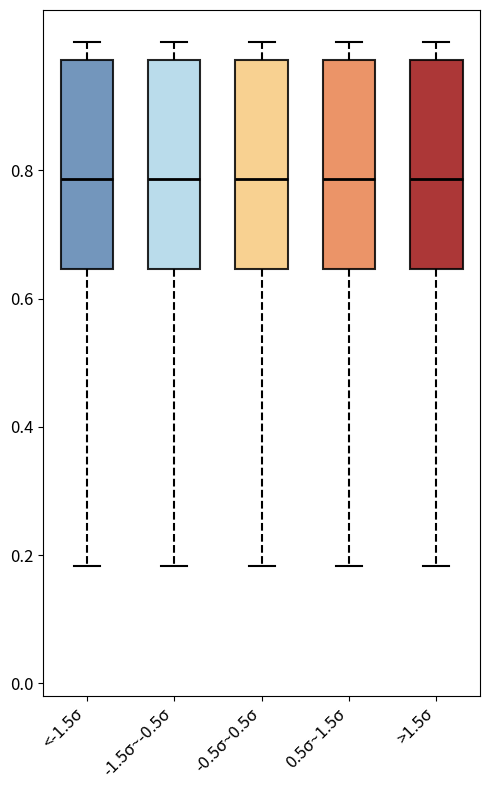

Reading left to right, transcribe this box plot: for each box, give where its median line is, the range the box spans, and where its two whiskers end, as read against the y-axis. The values are not printed on the chart, so give them approximately, as read against the axis.

<-1.5σ: median 0.78, box 0.64 to 0.98, whiskers 0.18 to 1.00
-1.5σ~-0.5σ: median 0.78, box 0.64 to 0.98, whiskers 0.18 to 1.00
-0.5σ~0.5σ: median 0.78, box 0.64 to 0.98, whiskers 0.18 to 1.00
0.5σ~1.5σ: median 0.78, box 0.64 to 0.98, whiskers 0.18 to 1.00
>1.5σ: median 0.78, box 0.64 to 0.98, whiskers 0.18 to 1.00